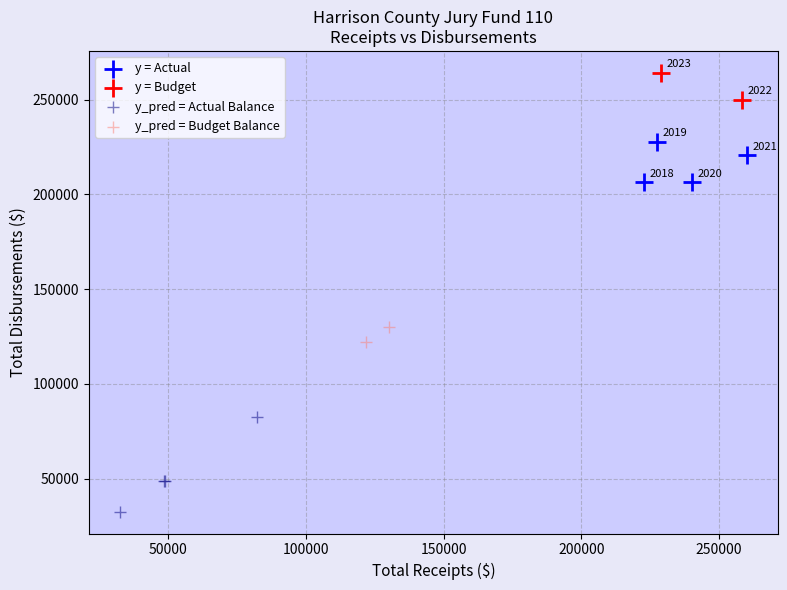

Which series has the widest spread of Y values?

y_pred = Actual Balance